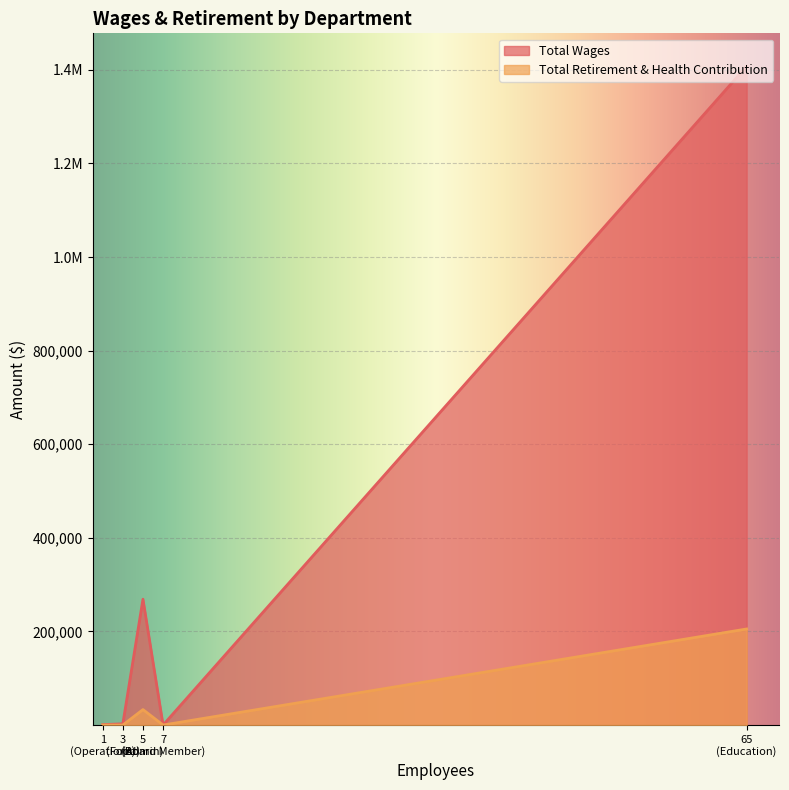

Rank the series by their average value, from lowest to highest.

Total Retirement & Health Contribution, Total Wages